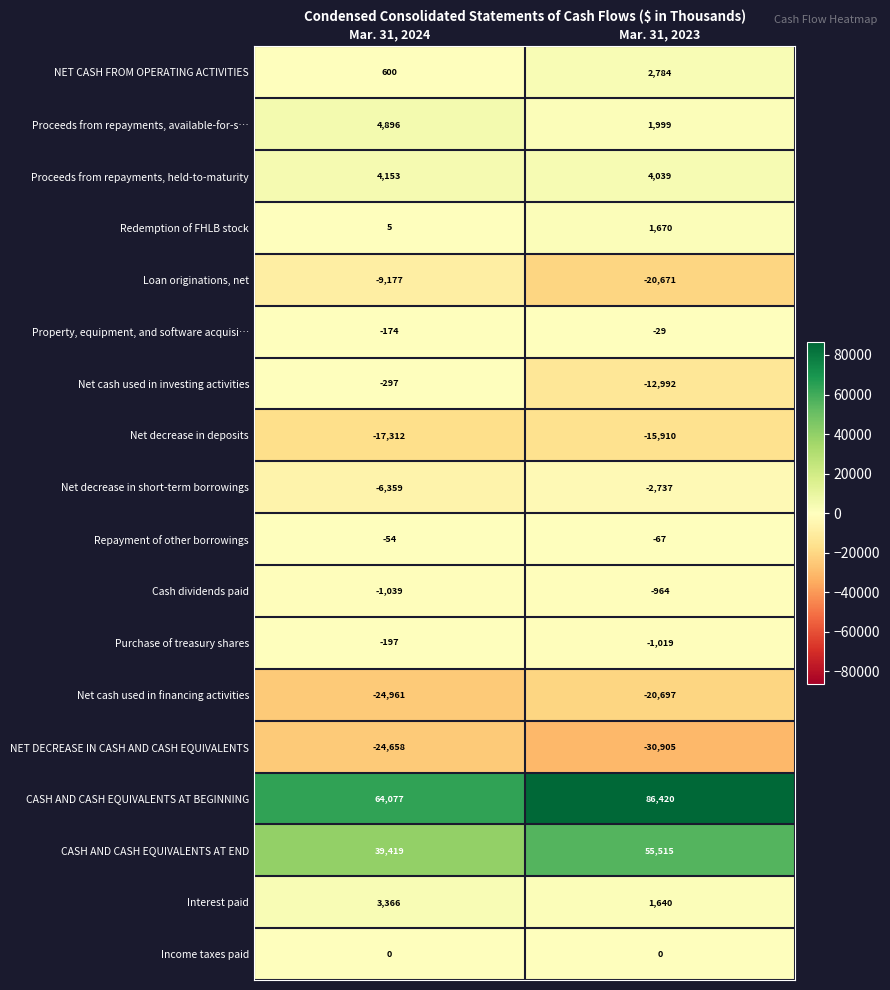

The Redemption of FHLB stock series shows 1670 at Mar. 31, 2023. True or false?

True